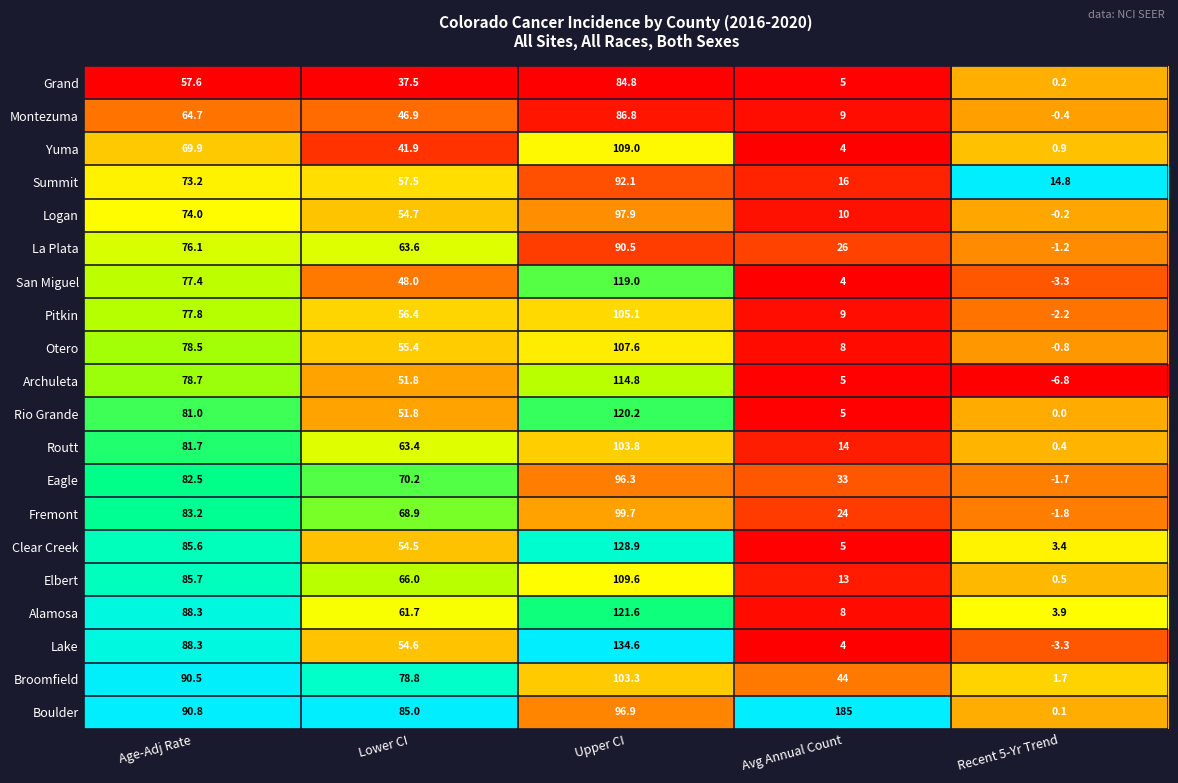

At which category is the sum across all series the highest?

Upper CI